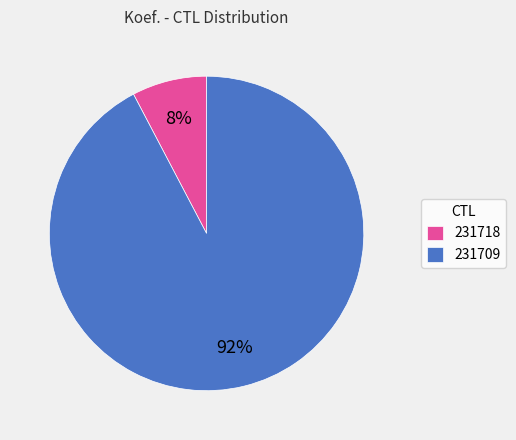

What percentage is the 231709 slice, to the nearest percent?

92%